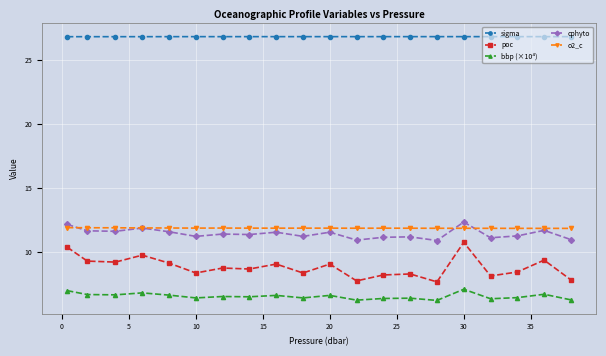

List the series in order of their peak value, lowest first.

bbp (×10⁴), poc, o2_c, cphyto, sigma